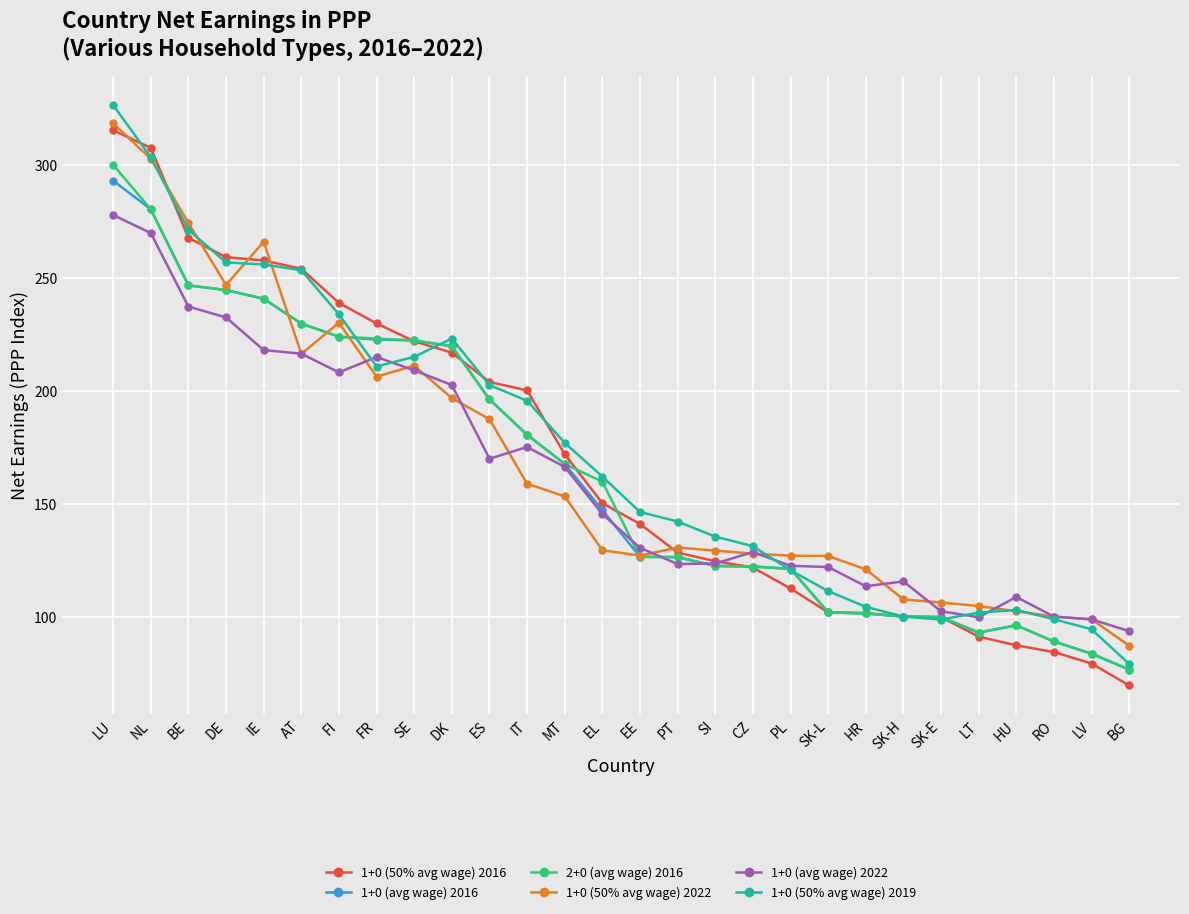

What is the difference between the 1+0 (50% avg wage) 2016 values at LU and EE?

174.5